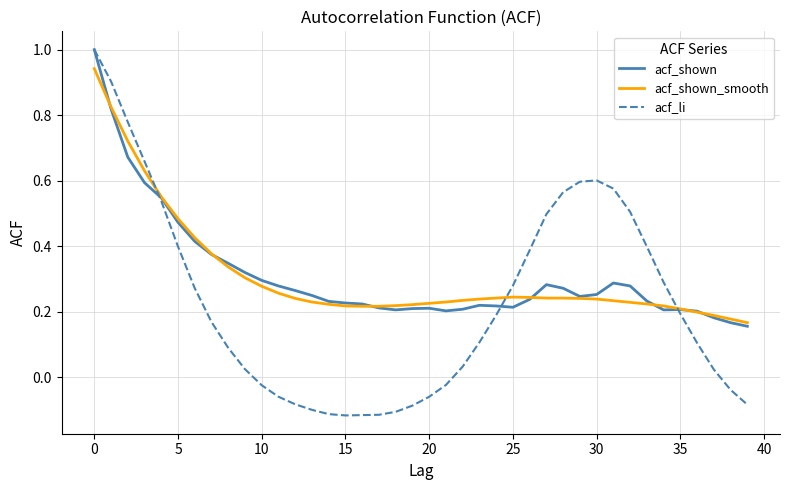

Which series has the largest range (max minus min)?

acf_li